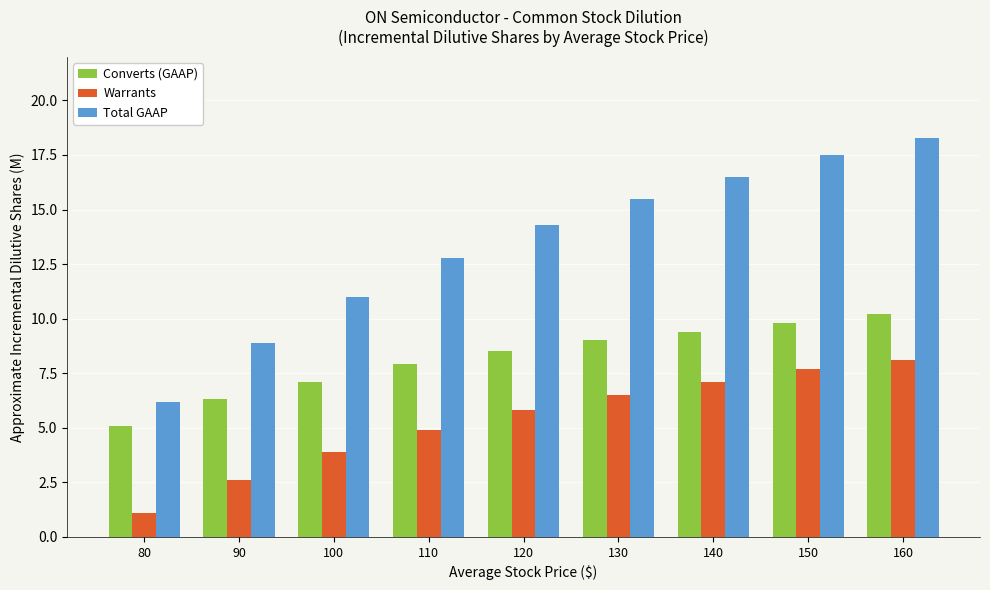

What is the value of the Total GAAP bar at the 7th from the left?

16.5